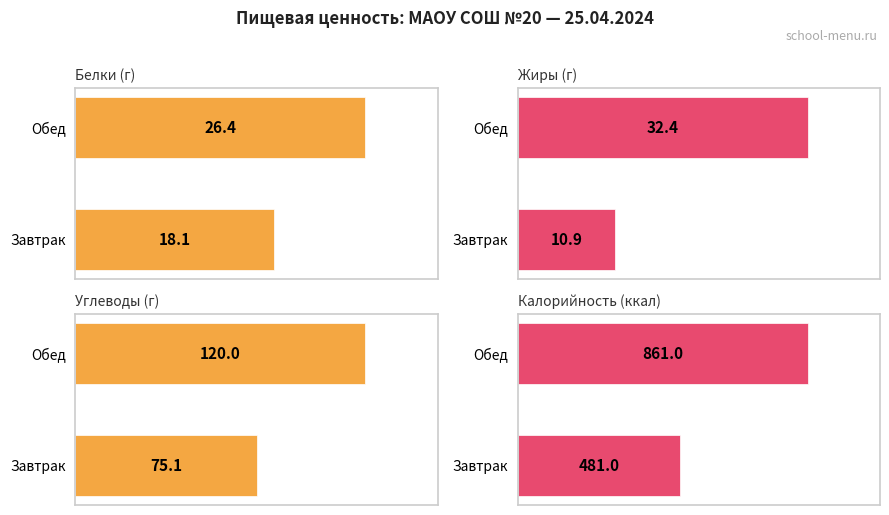

At which category does the chart reach its peak across all series?

Обед